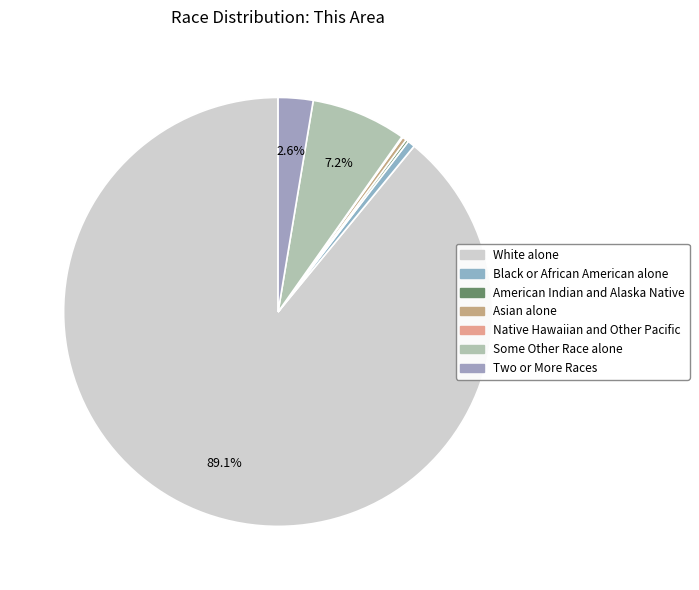

What is the change in value from Asian alone to Some Other Race alone?

+306